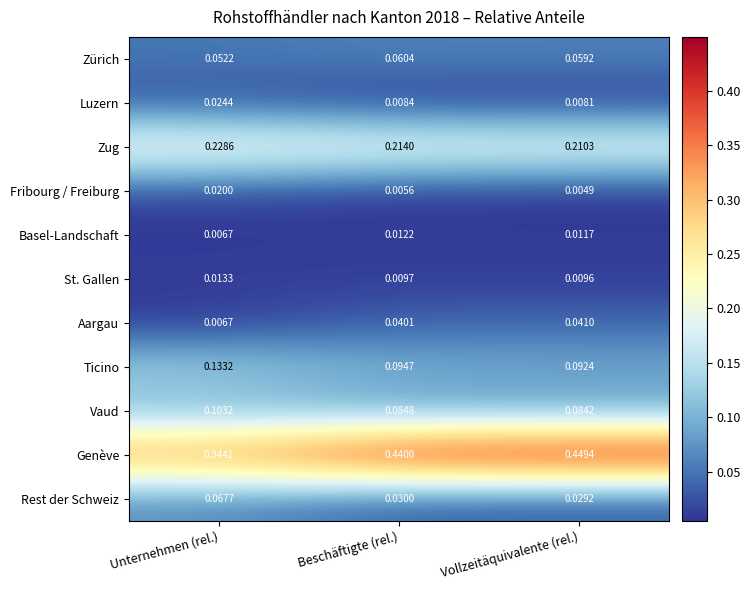

List the labels in order of Aargau value, smallest first.

Unternehmen (rel.), Beschäftigte (rel.), Vollzeitäquivalente (rel.)